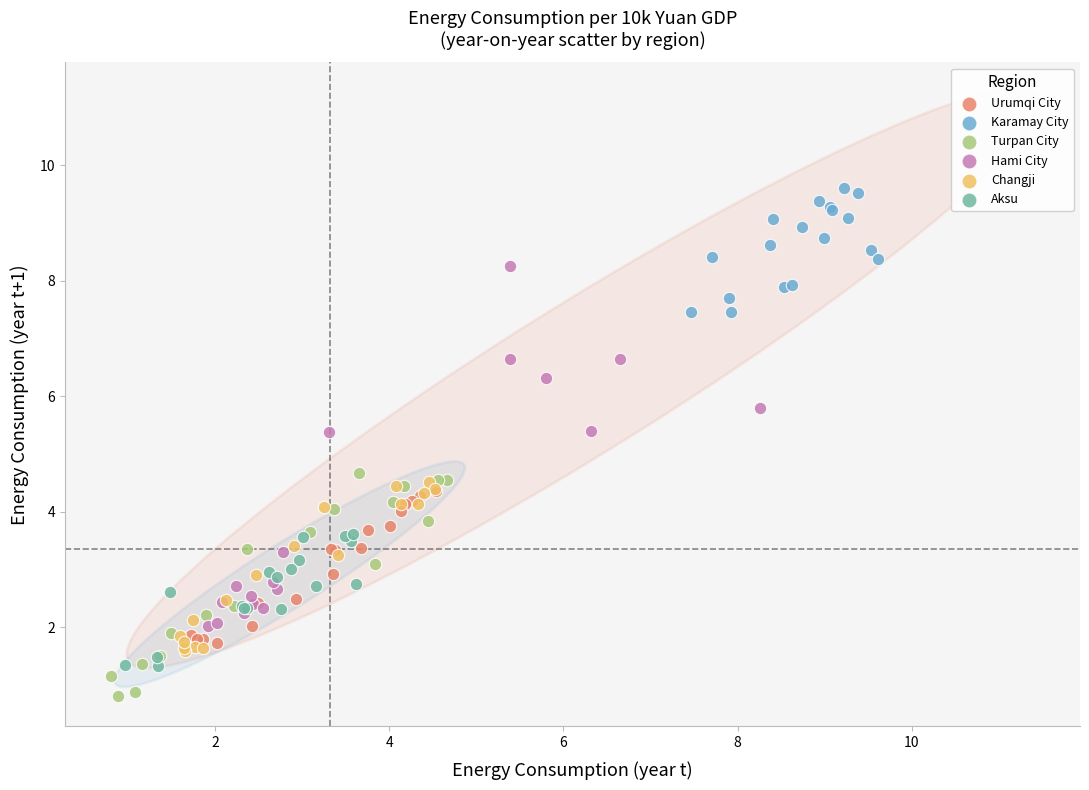

Which series reaches the maximum Y coordinate?

Karamay City